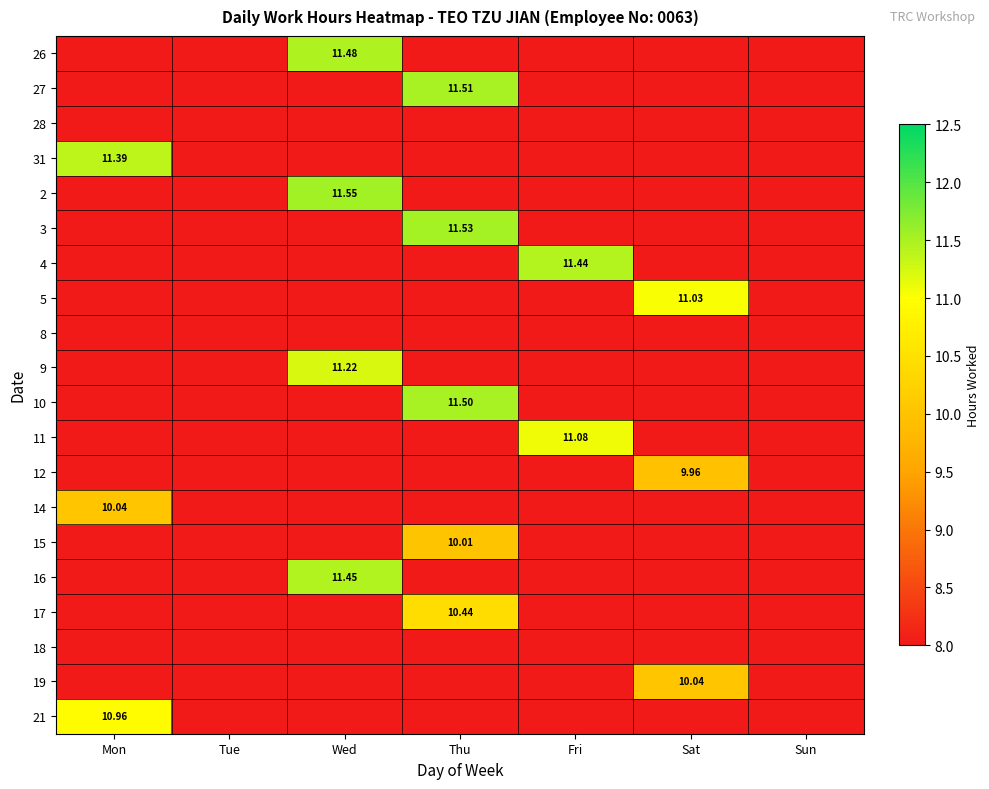

What is the maximum value for 21?

11.0